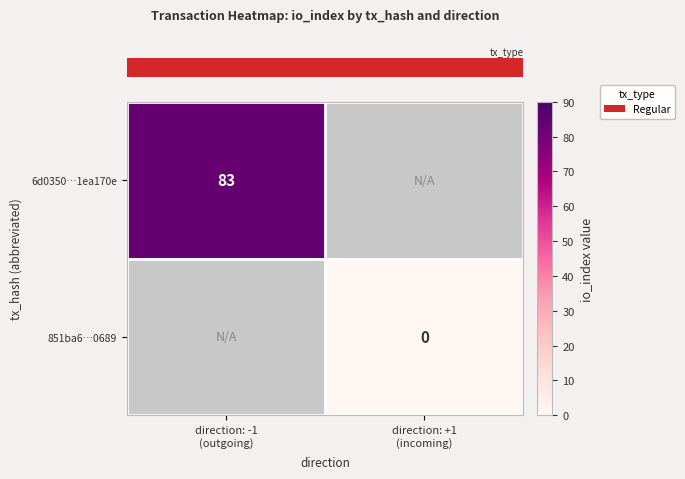

What is the greatest value displayed?

83.0